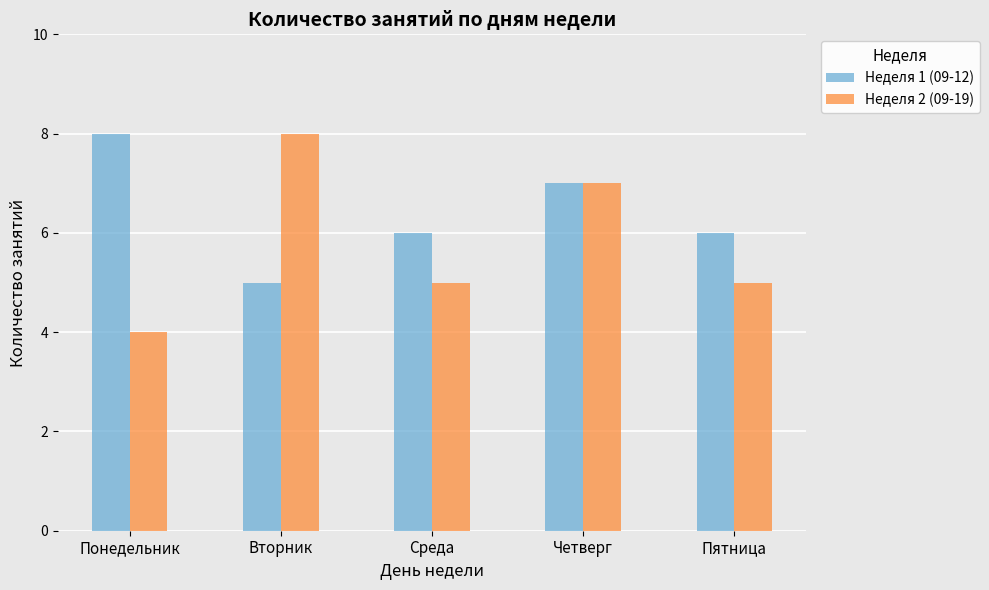

Which series has the widest spread of values?

Неделя 2 (09-19)